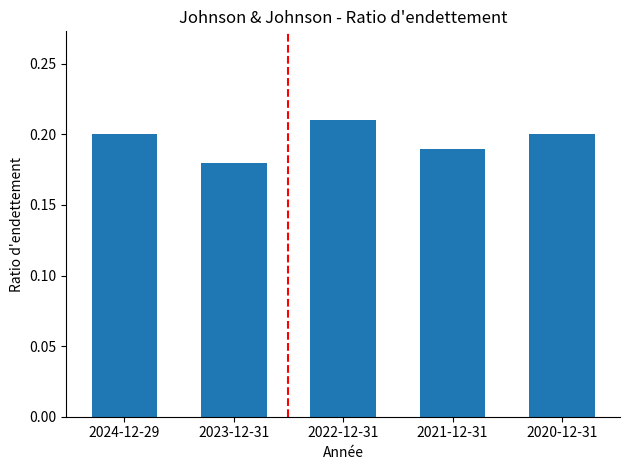

Where is the data nearest to the value 0?

2023-12-31